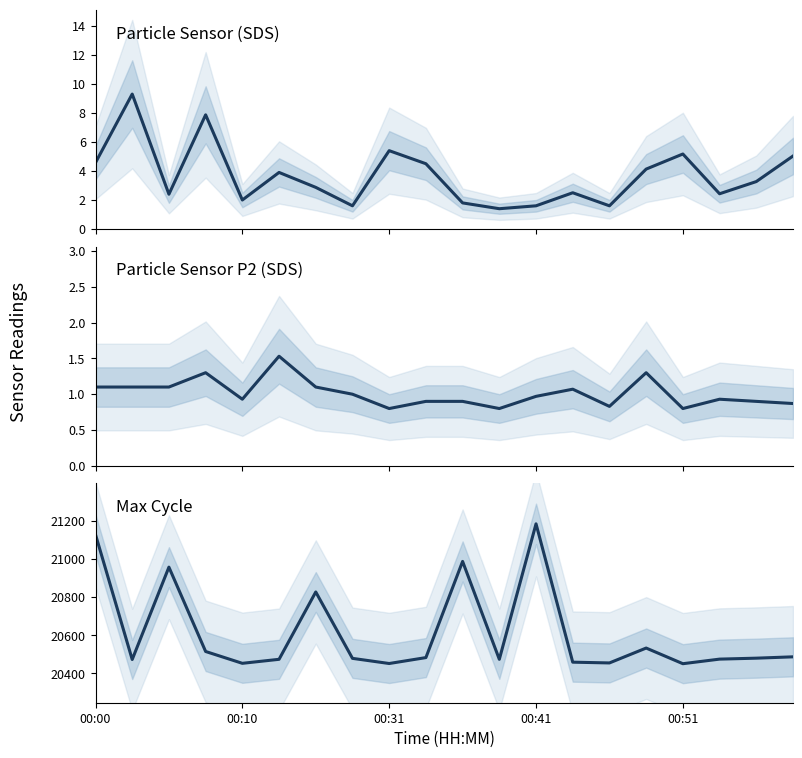

List the series in order of their peak value, lowest first.

SDS_P2, SDS_P1, Max_cycle